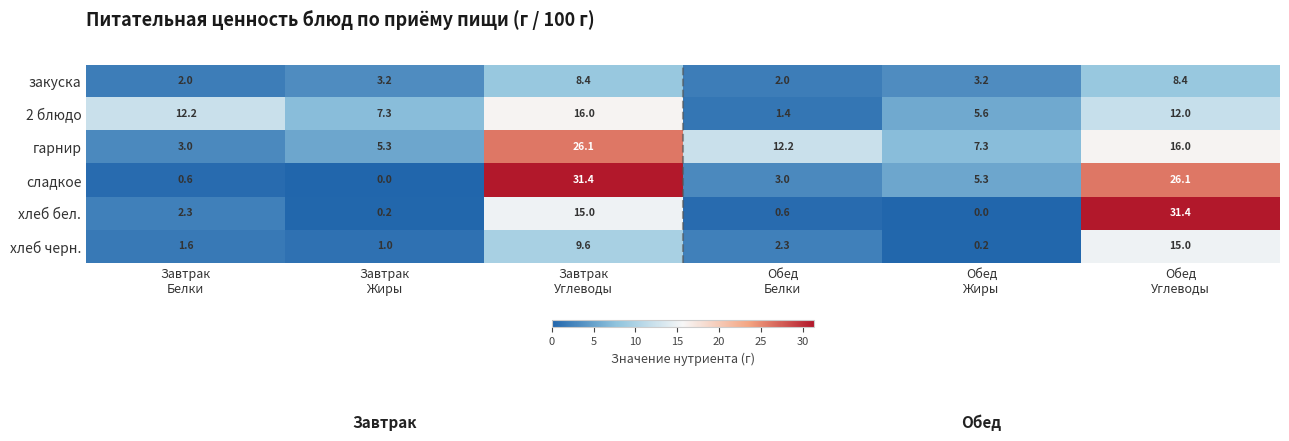

What is the lowest value of the 2 блюдо series?

1.4